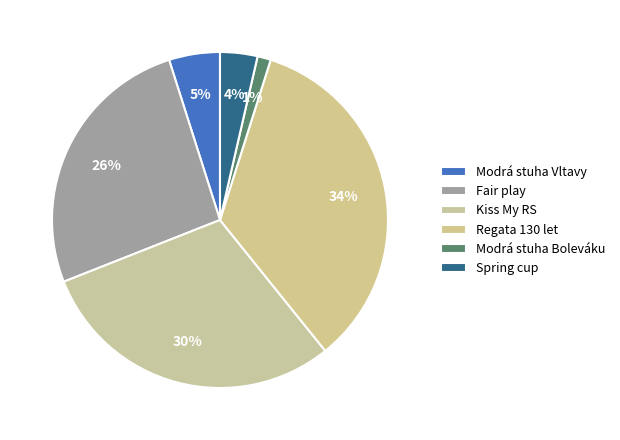

To the nearest percent, what is the average slice percentage?

17%